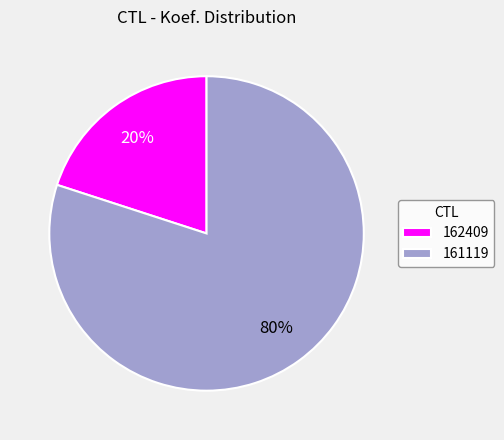

Which category accounts for the majority?

161119